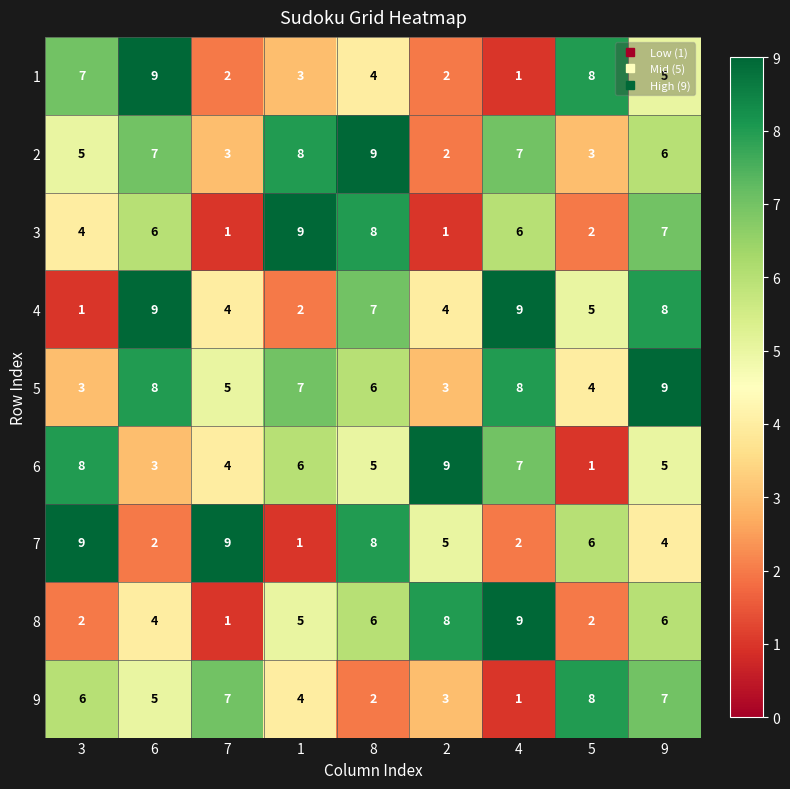

What is the sum of the 4 values at 8 and 2?

11